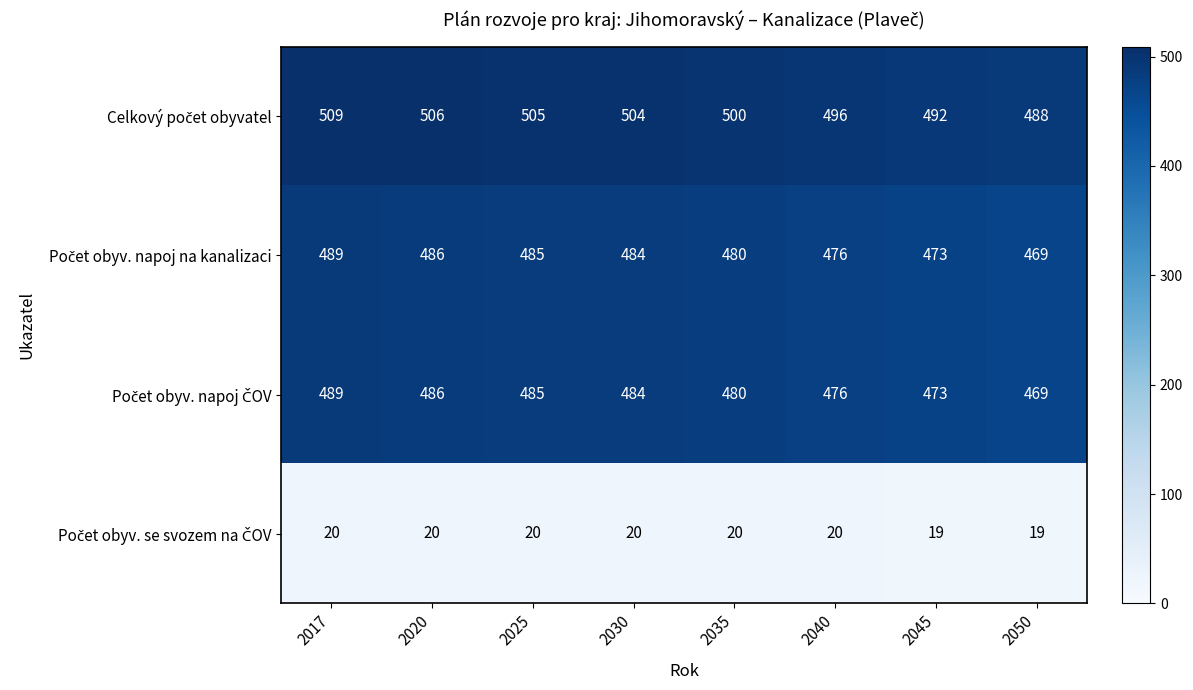

What is the total value across all series at 2035?

1480